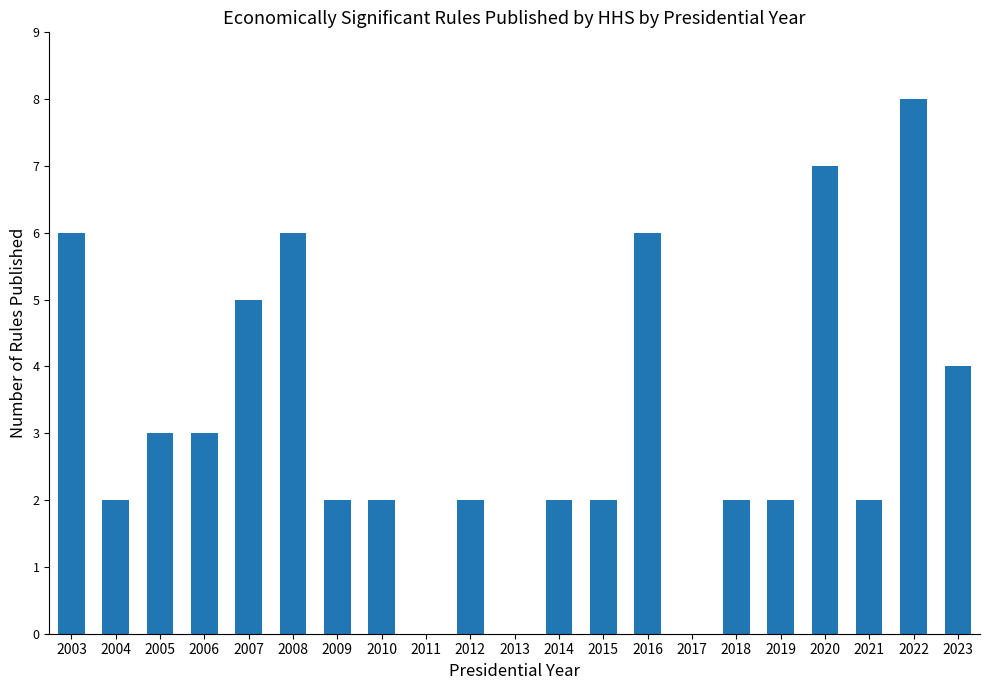

What is the greatest value displayed?

8